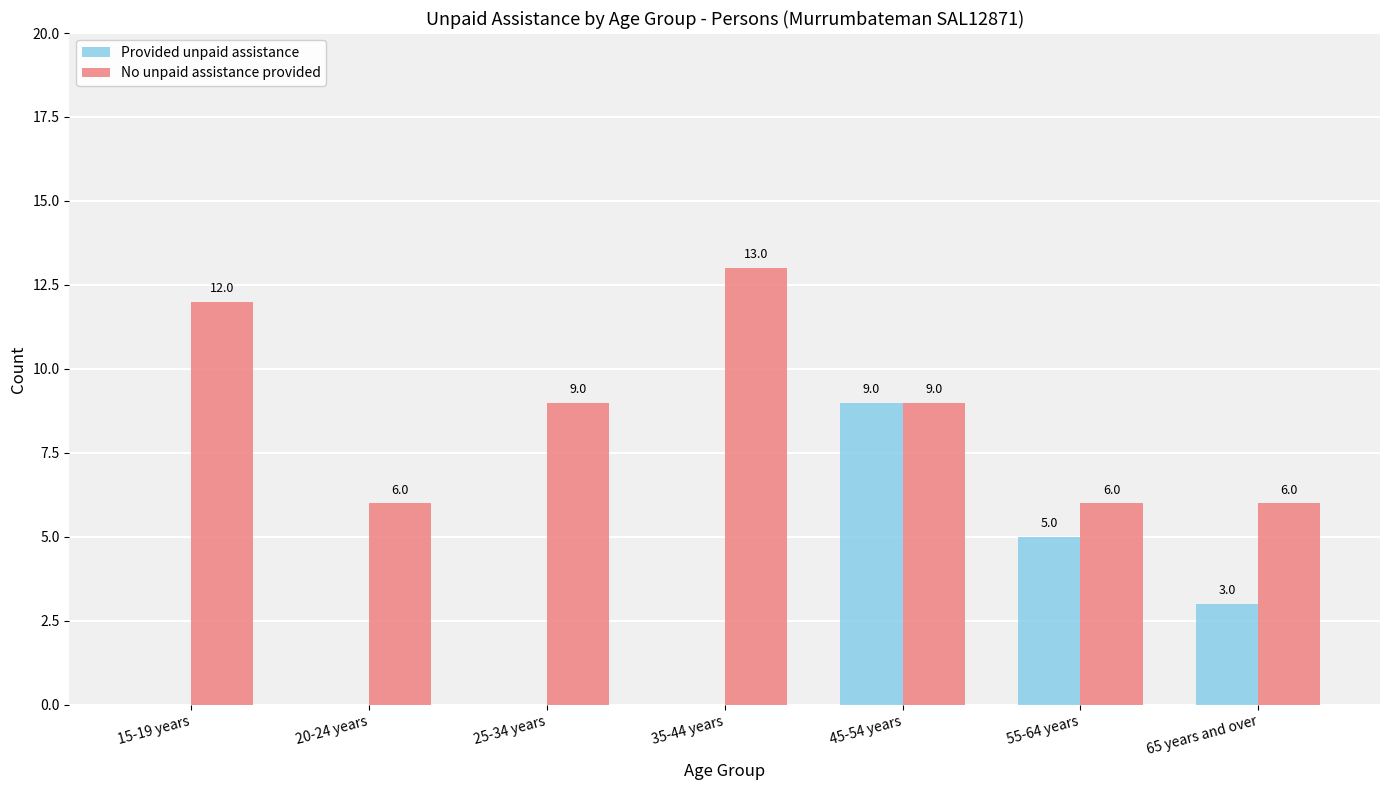

How many series are shown in this chart?

2